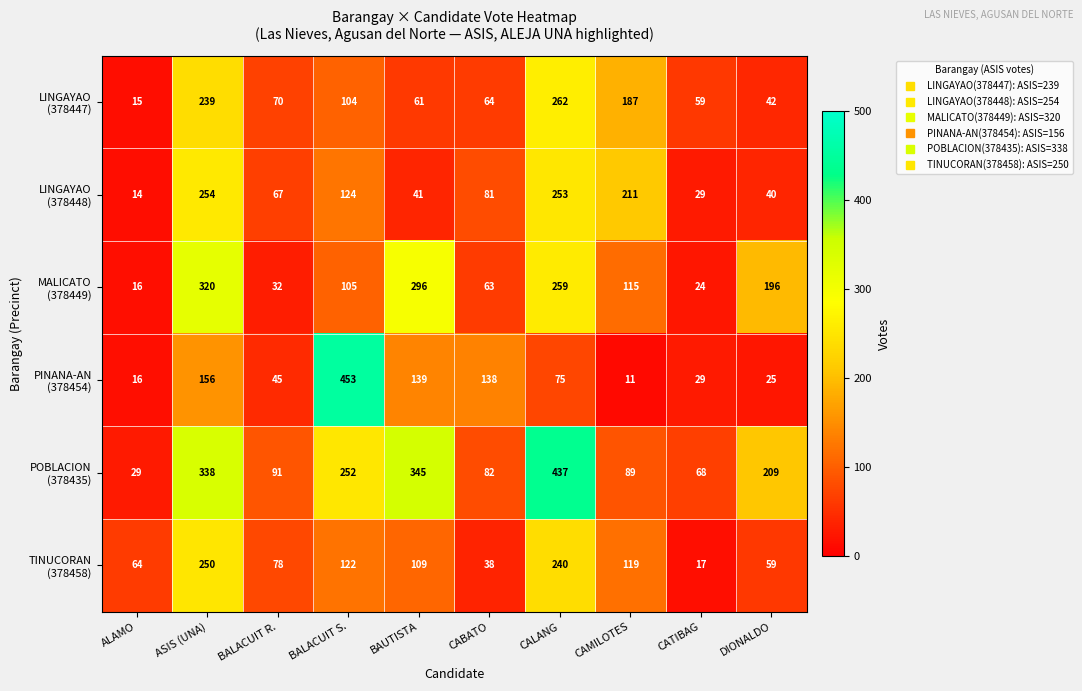

Which category has the lowest value across all series?

CAMILOTES